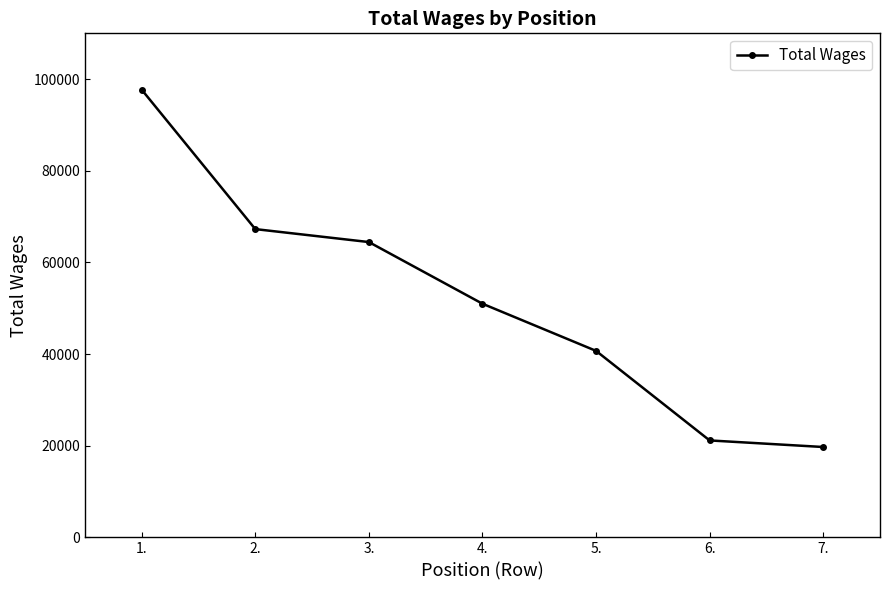

What position from the left is 1.?

1